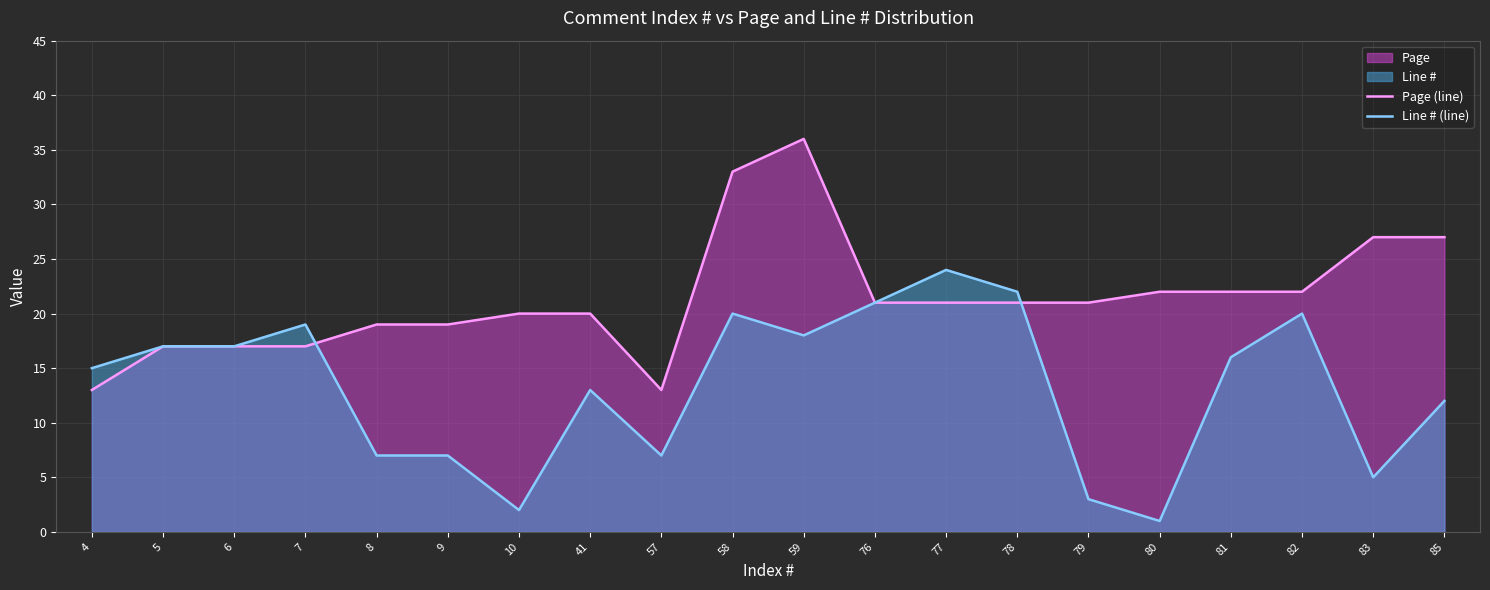

True or false: Line # (line) has more than 2 points higher than both neighbors.

True